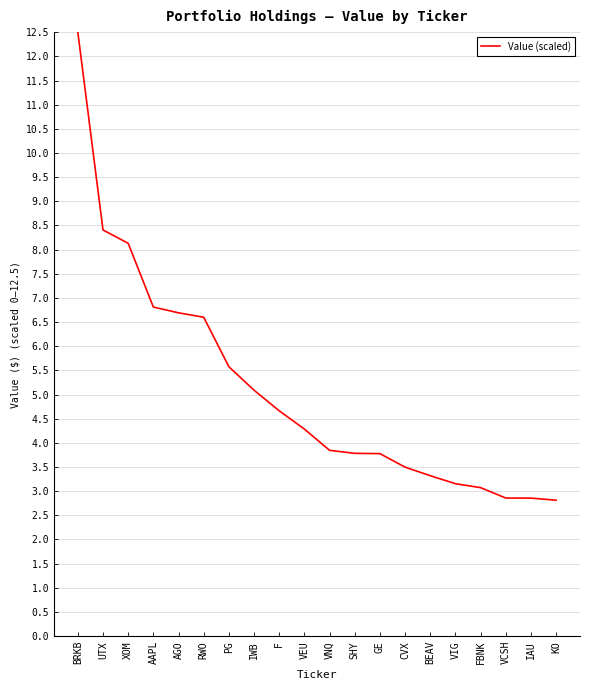

What is the smallest value displayed?

2.8